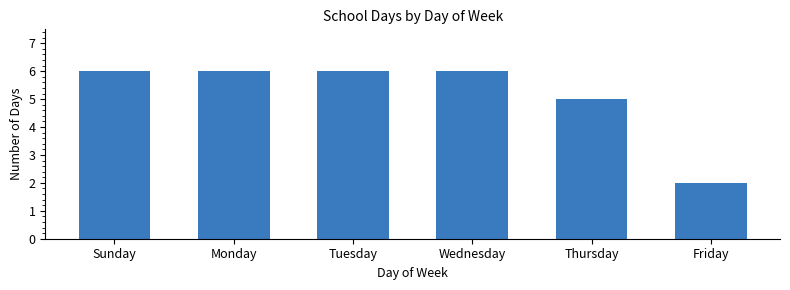

Between Thursday and Wednesday, which is larger?

Wednesday